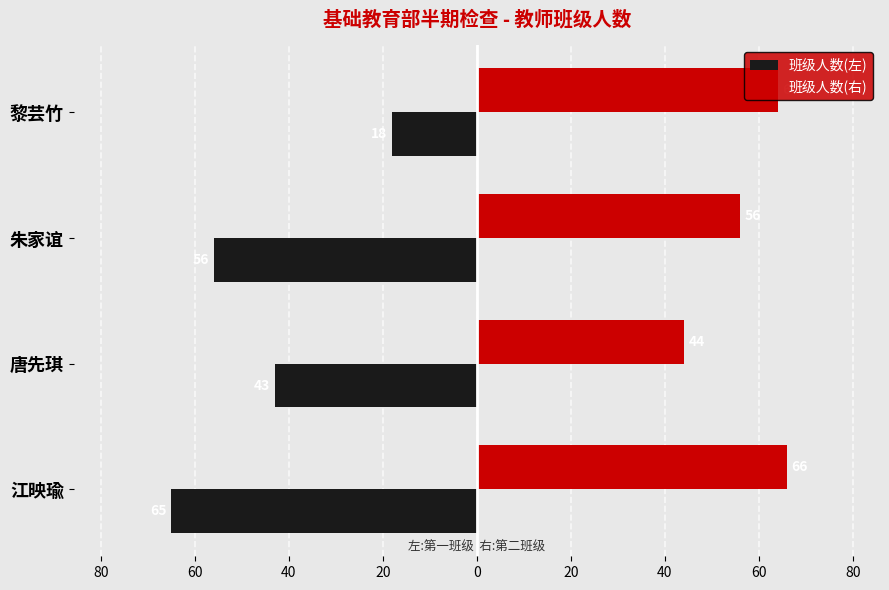

Reading right to left, extract all data points from this chart.

班级人数(左): 40=-18	60=-56	80=-43	100=-65
班级人数(右): 40=64	60=56	80=44	100=66